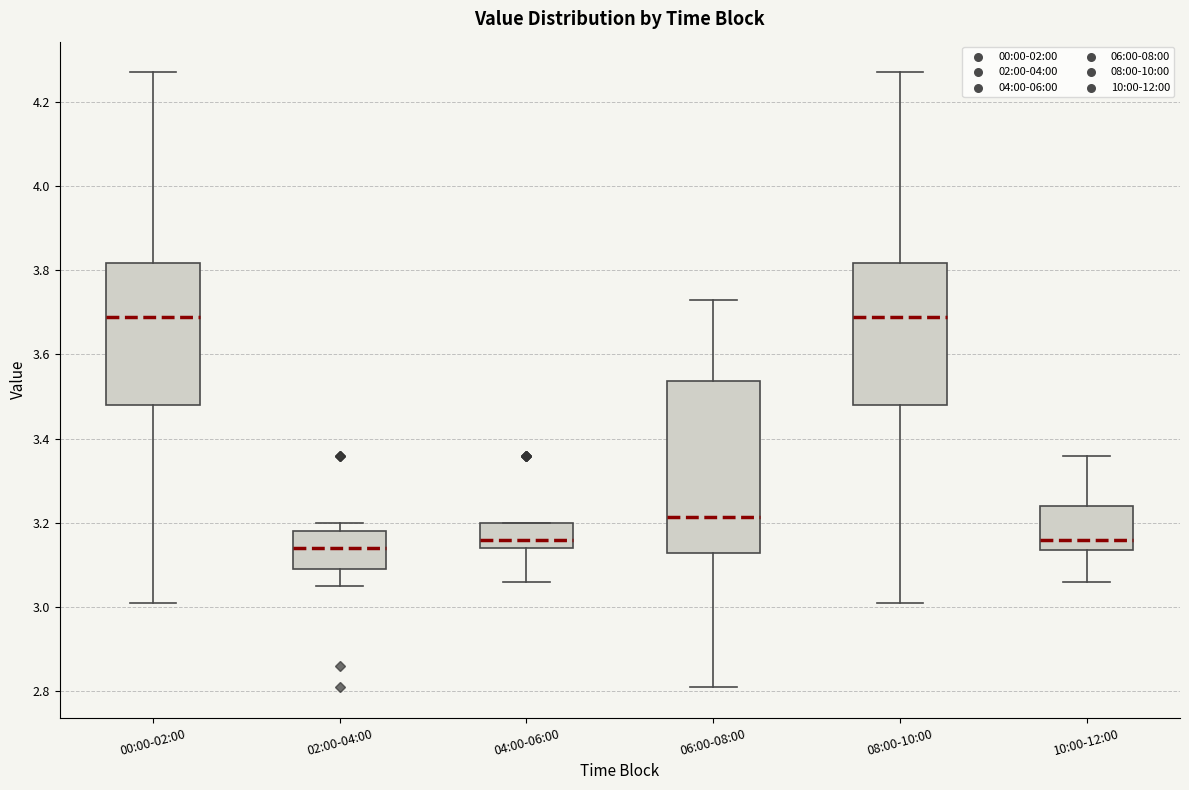

Comparing the boxes themselves (not the whiskers), which one is the tallest?

06:00-08:00